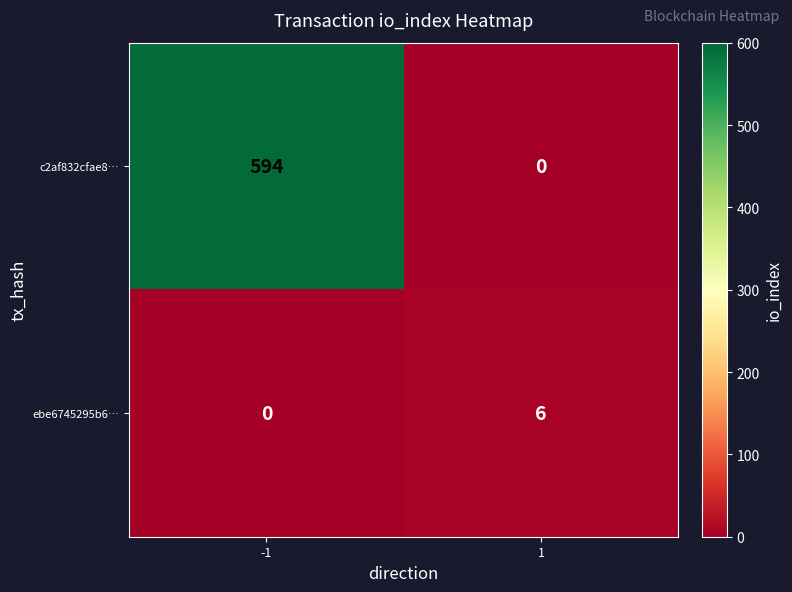

How many series are shown in this chart?

2